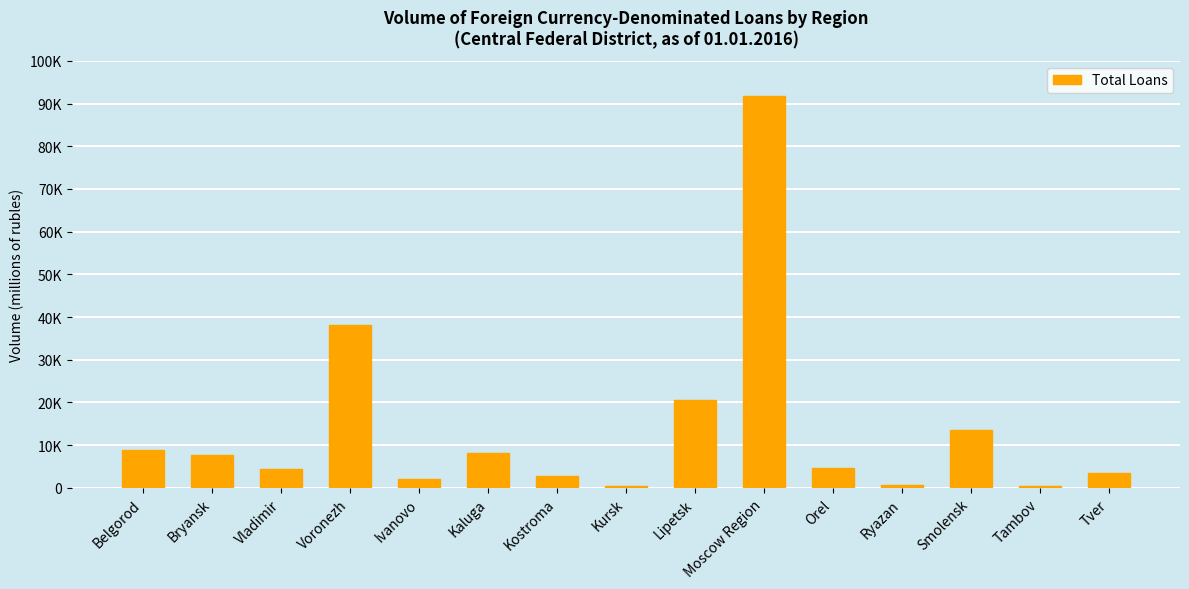

Reading right to left, extract all data points from this chart.

3566	426	13605	629	4544	91789	20459	448	2692	8080	1976	38104	4354	7645	8801